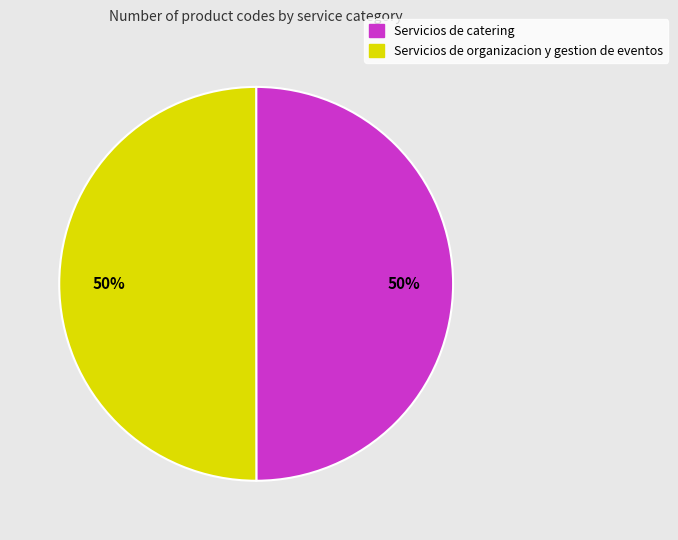

Is it true that Servicios de organizacion y gestion de eventos is 50% of the pie?

True